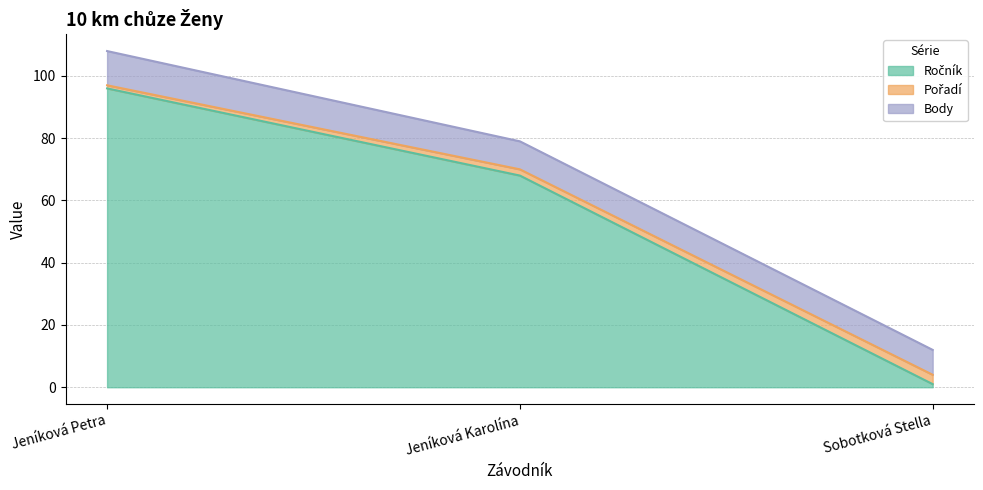

What is the difference between the Pořadí values at Jeníková Petra and Sobotková Stella?

2